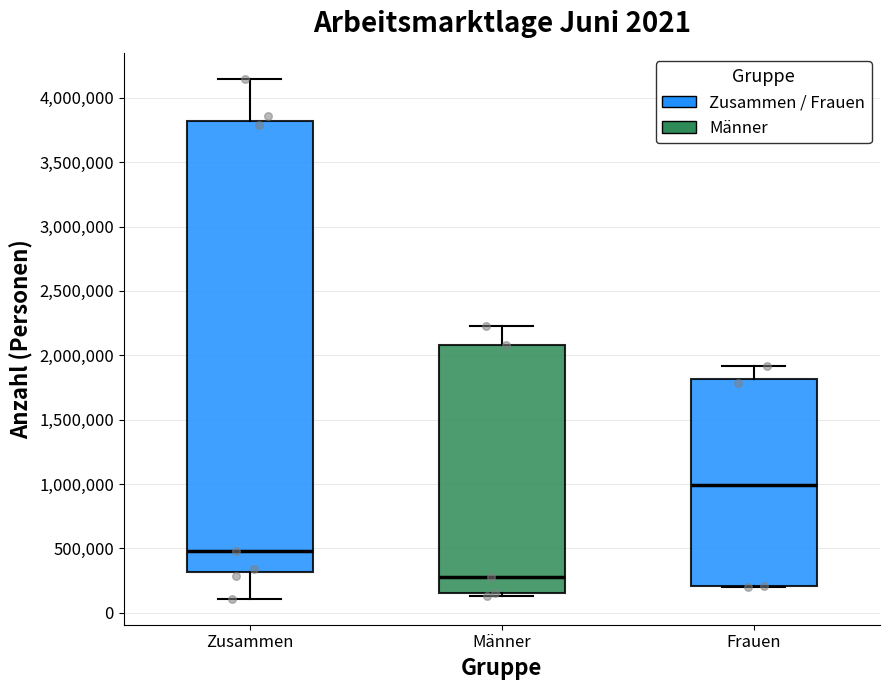

Reading left to right, transcribe this box plot: for each box, give where its median line is, the range the box spans, and where its two whiskers end, as read against the y-axis. The values are not printed on the chart, so give them approximately, as read against the axis.

Zusammen: median 500000, box 300000 to 3800000, whiskers 100000 to 4150000
Männer: median 300000, box 150000 to 2100000, whiskers 150000 (just below the box's lower edge) to 2250000
Frauen: median 1000000, box 200000 to 1800000, whiskers 200000 to 1900000